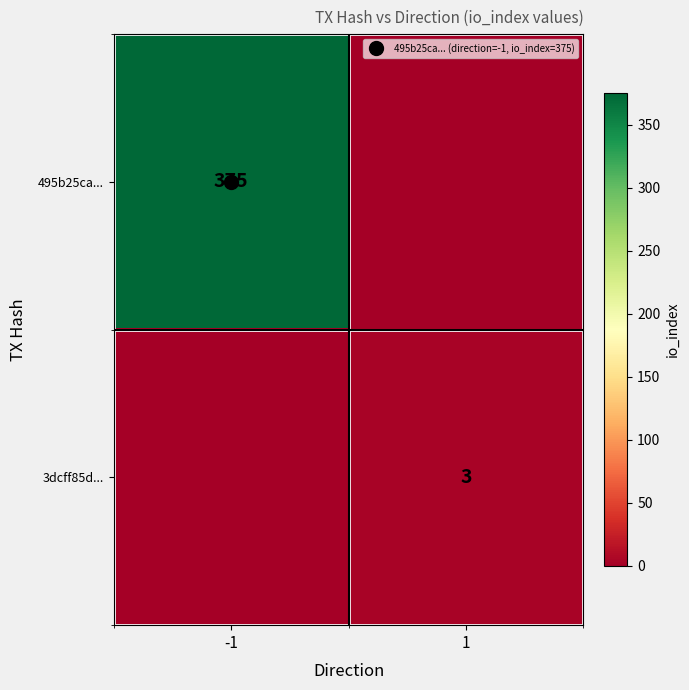

At which category is the sum across all series the highest?

-1